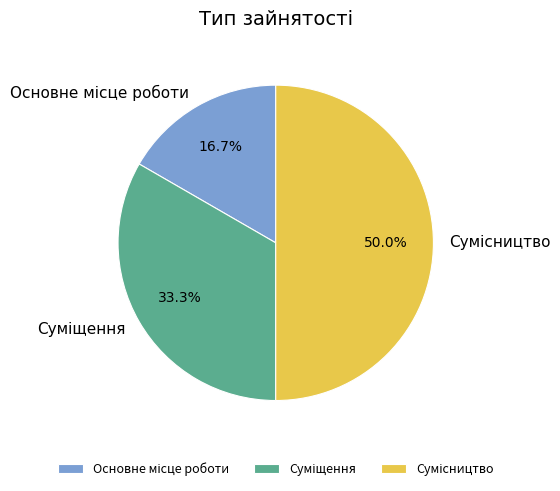

To the nearest percent, what is the difference between the largest and smallest slice percentages?

33%